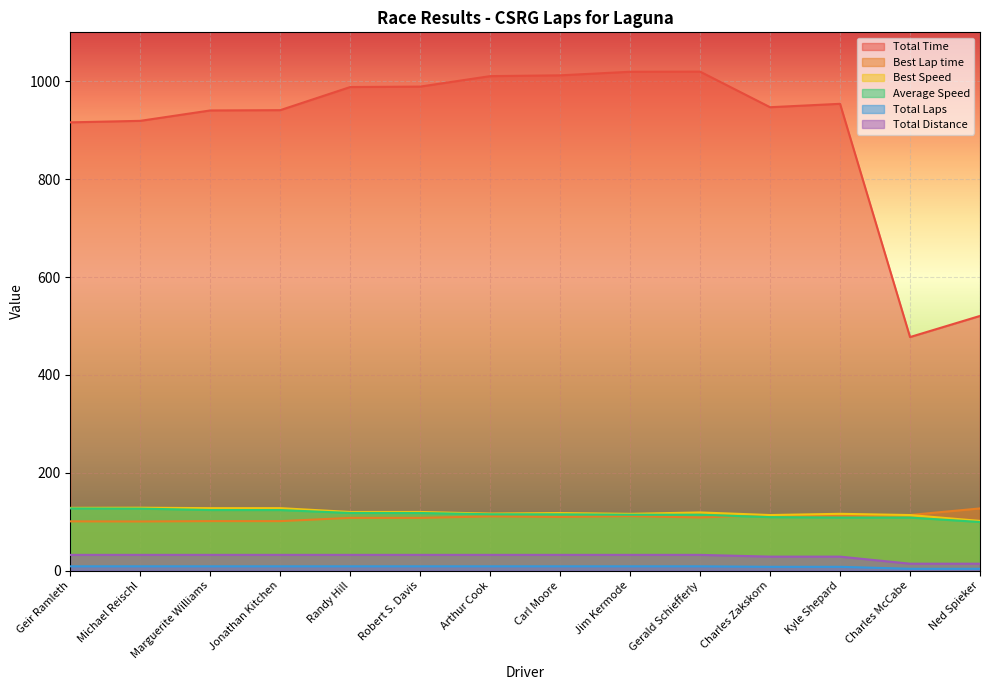

At which label does Total Time reach its peak?

Gerald Schiefferly